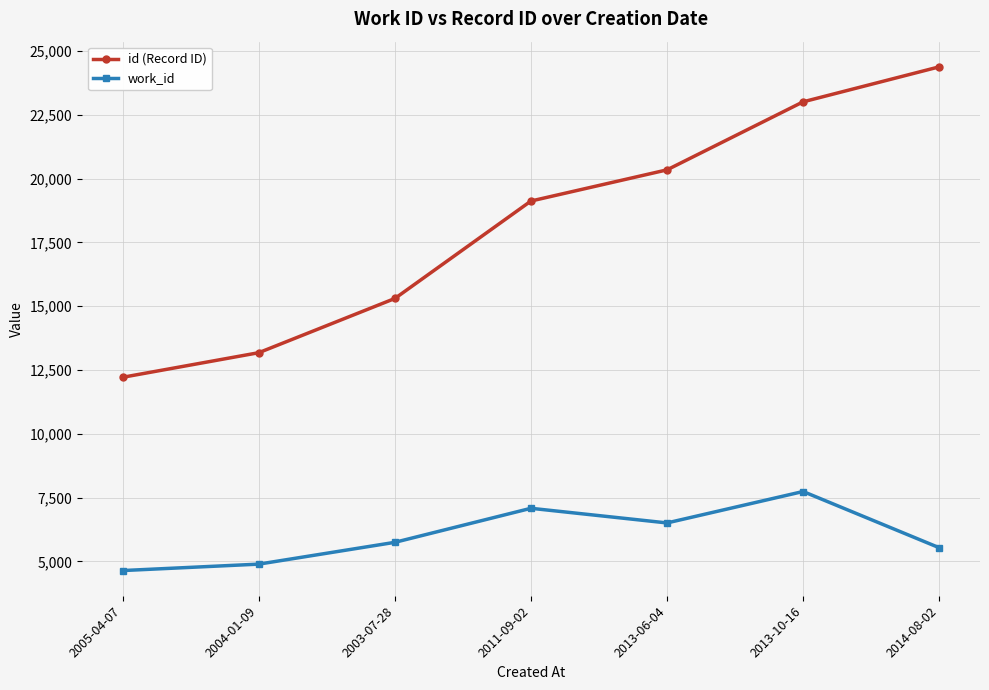

Reading left to right, what are all the values shown in this chart?

id (Record ID): 12216	13180	15305	19125	20347	23014	24385
work_id: 4639	4891	5746	7080	6506	7738	5535